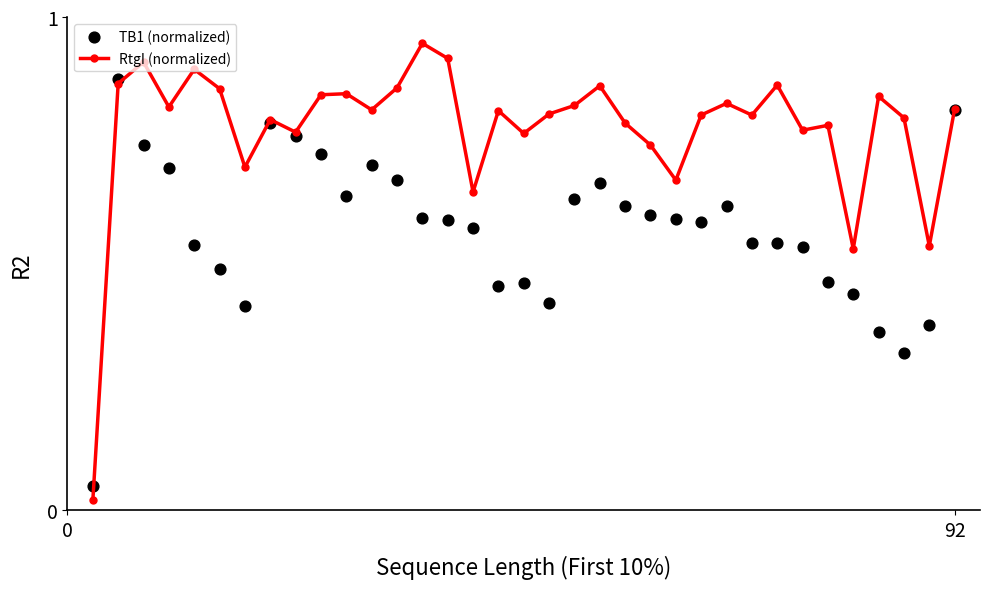

What are all the series names shown in the legend?

RtgI (normalized), TB1 (normalized)